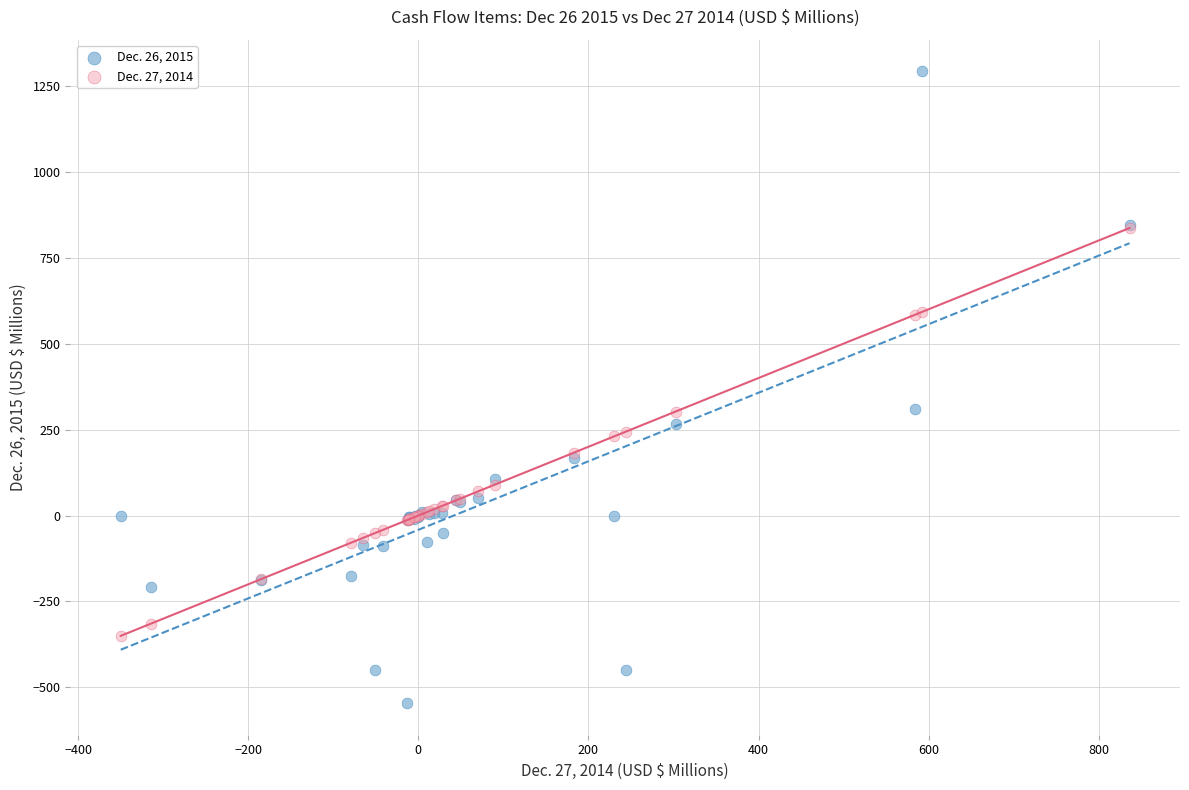

Which series contains the highest Y value?

Dec. 26, 2015